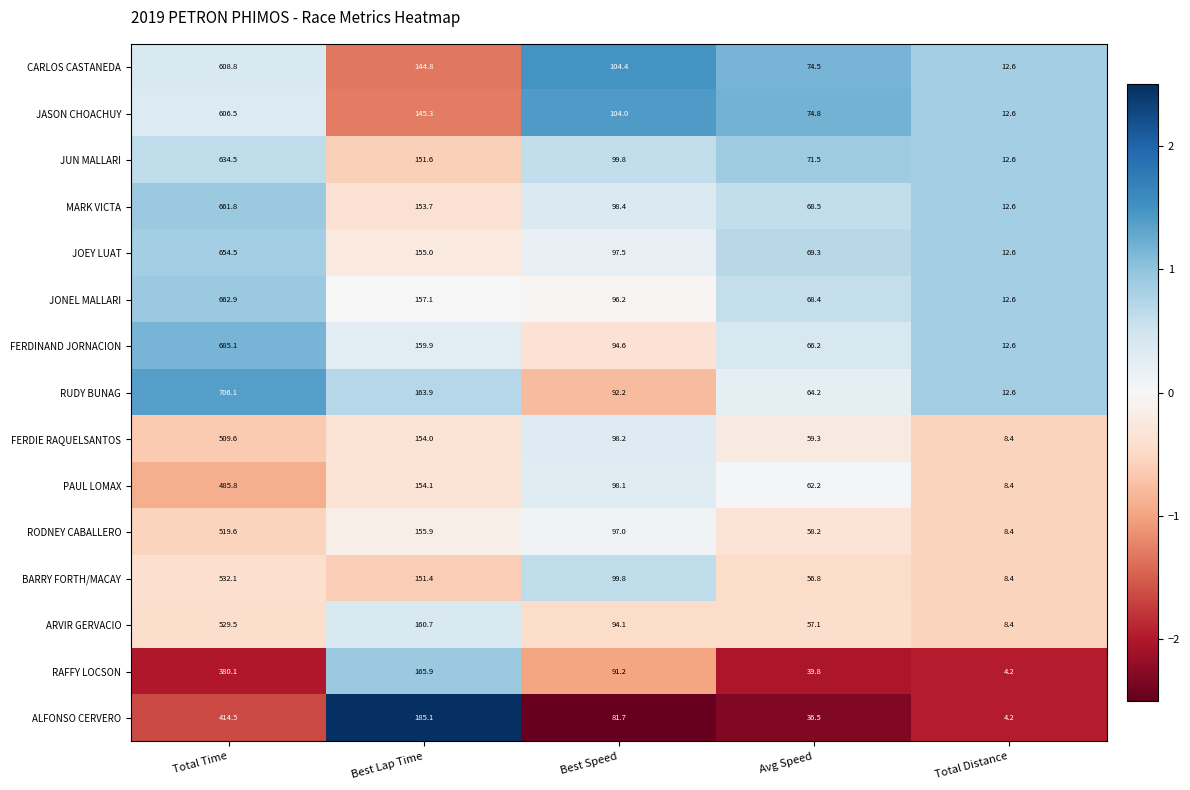

At Total Time, list the series in order from largest to smallest.

RUDY BUNAG, FERDINAND JORNACION, JONEL MALLARI, MARK VICTA, JOEY LUAT, JUN MALLARI, CARLOS CASTANEDA, JASON CHOACHUY, BARRY FORTH/MACAY, ARVIR GERVACIO, RODNEY CABALLERO, FERDIE RAQUELSANTOS, PAUL LOMAX, ALFONSO CERVERO, RAFFY LOCSON